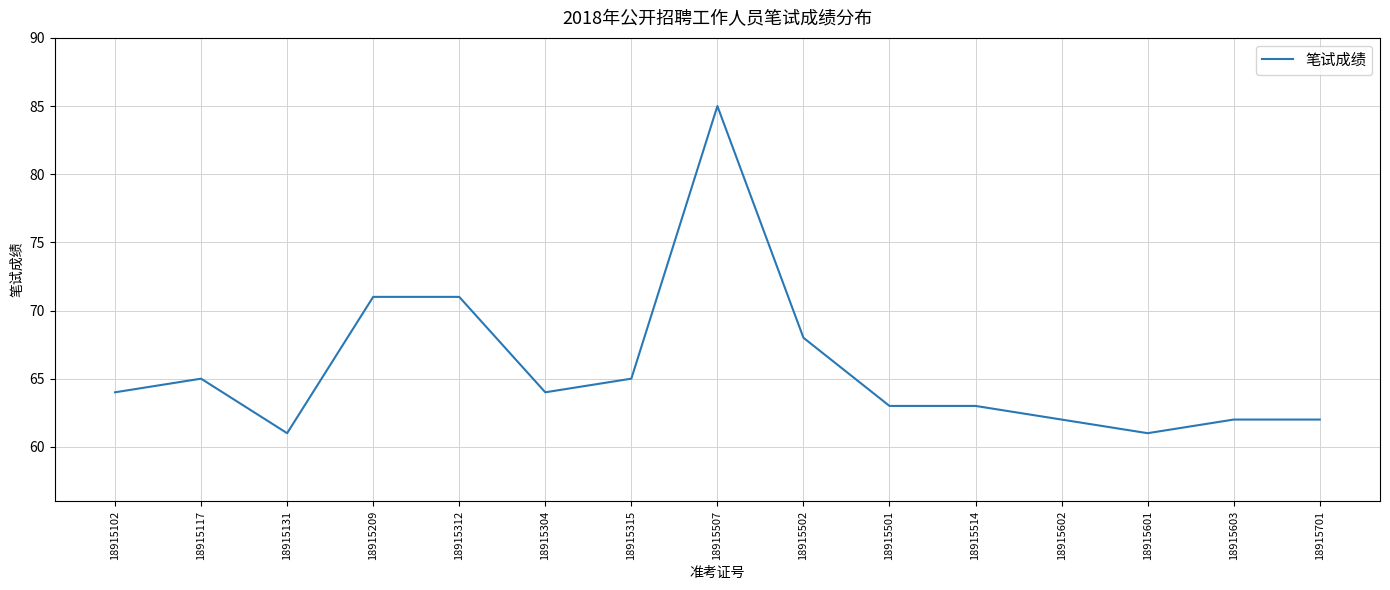

What position from the right is 18915312?

11